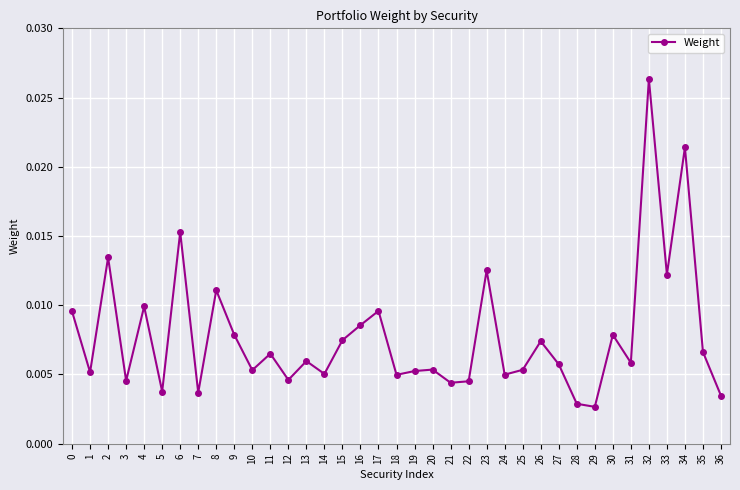

Which has a higher value, 17 or 19?

17